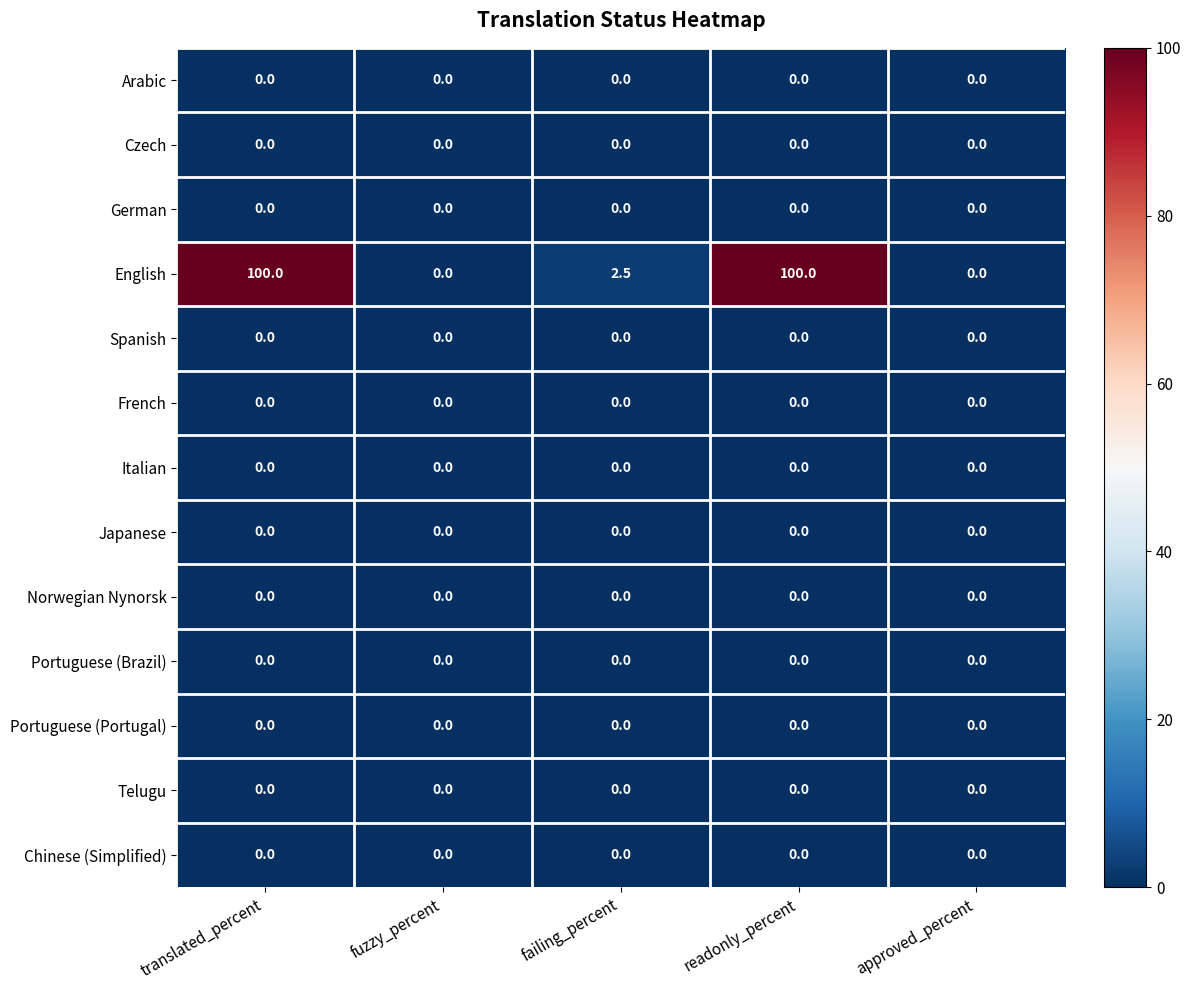

Which series has the largest total across all categories?

English